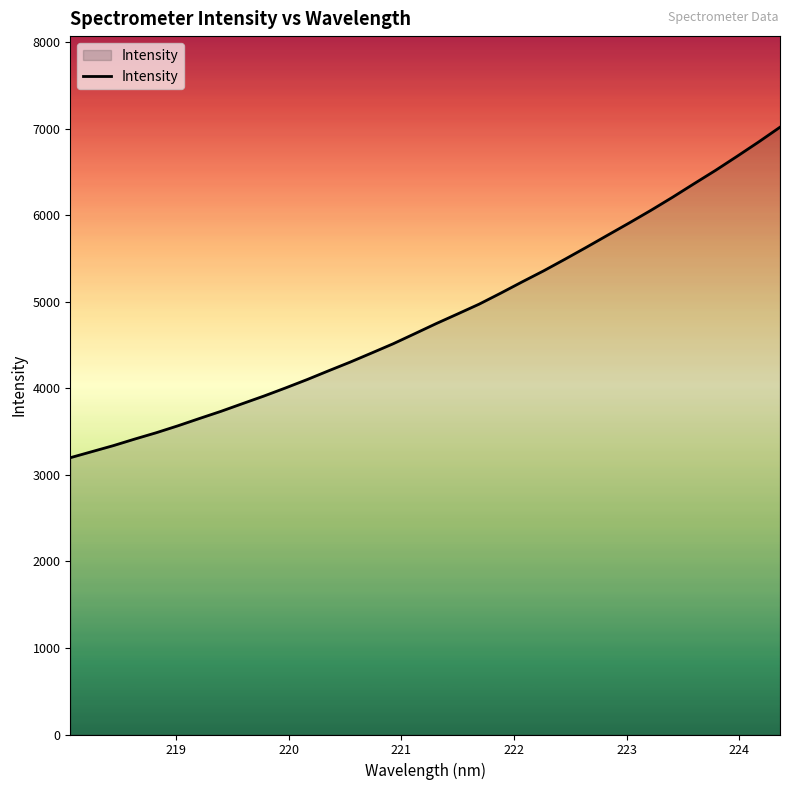

What is the difference between the maximum and minimum values?

3820.5